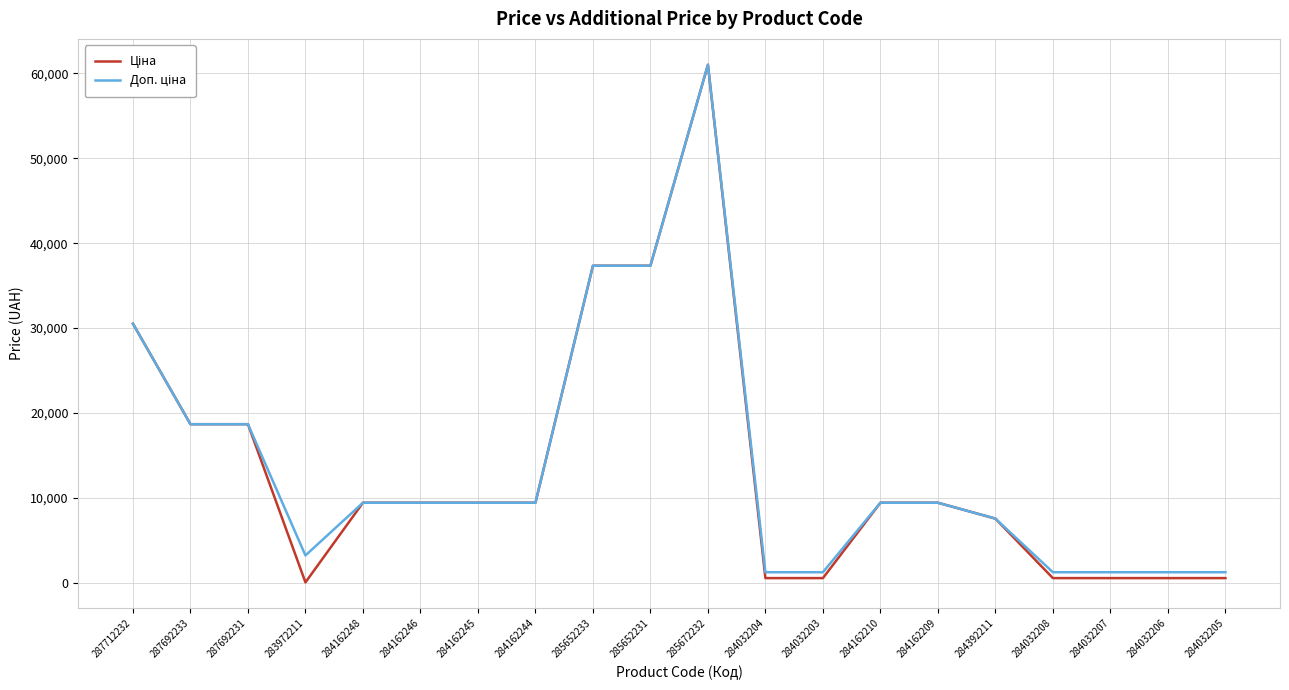

At which category is the sum across all series the highest?

285672232